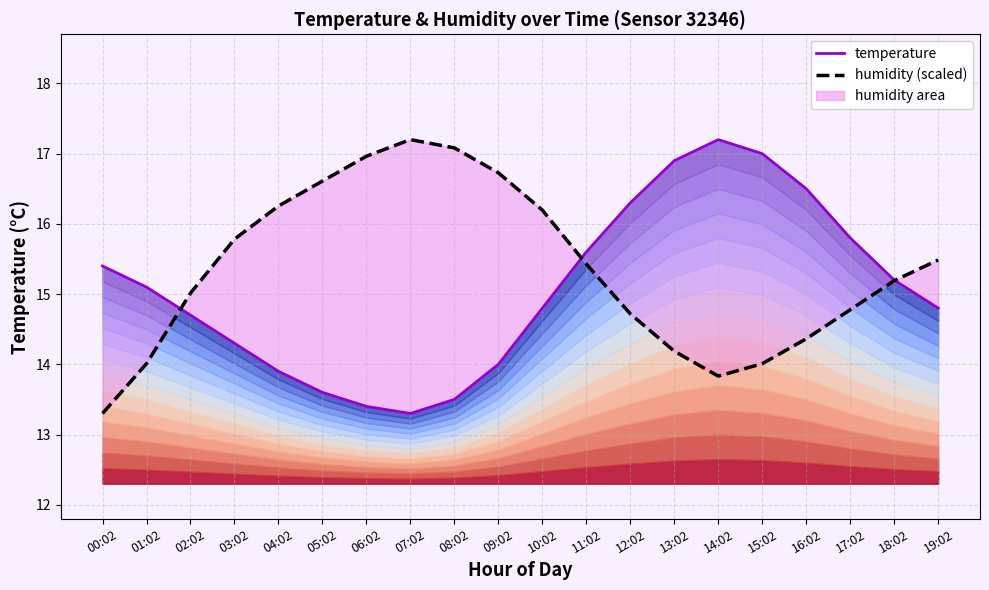

What position from the left is 00:02?

1